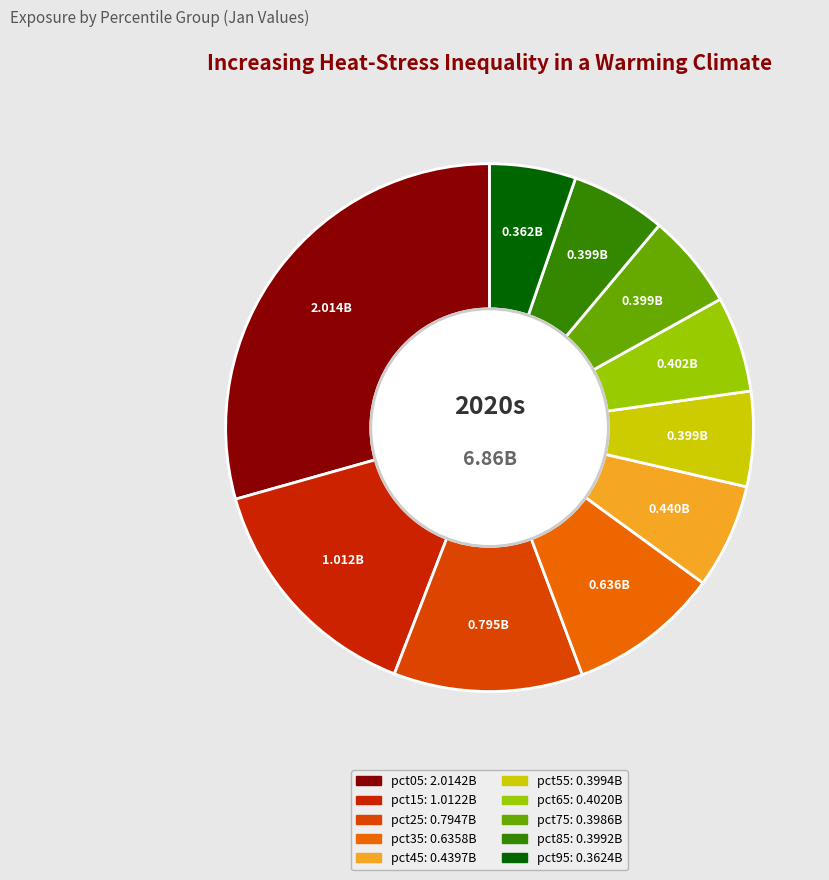

Does any single category account for the majority?

No